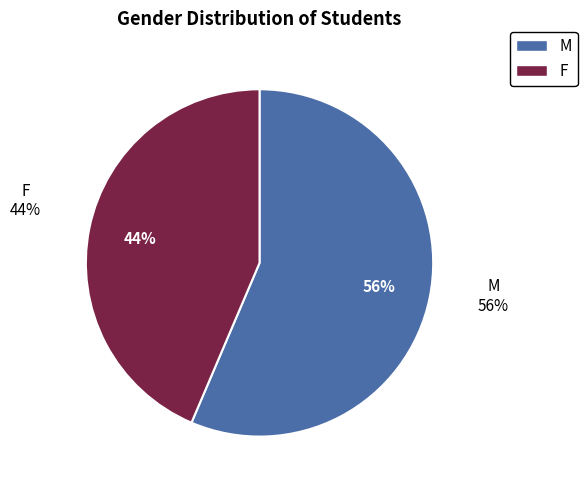

Which category accounts for the majority?

M